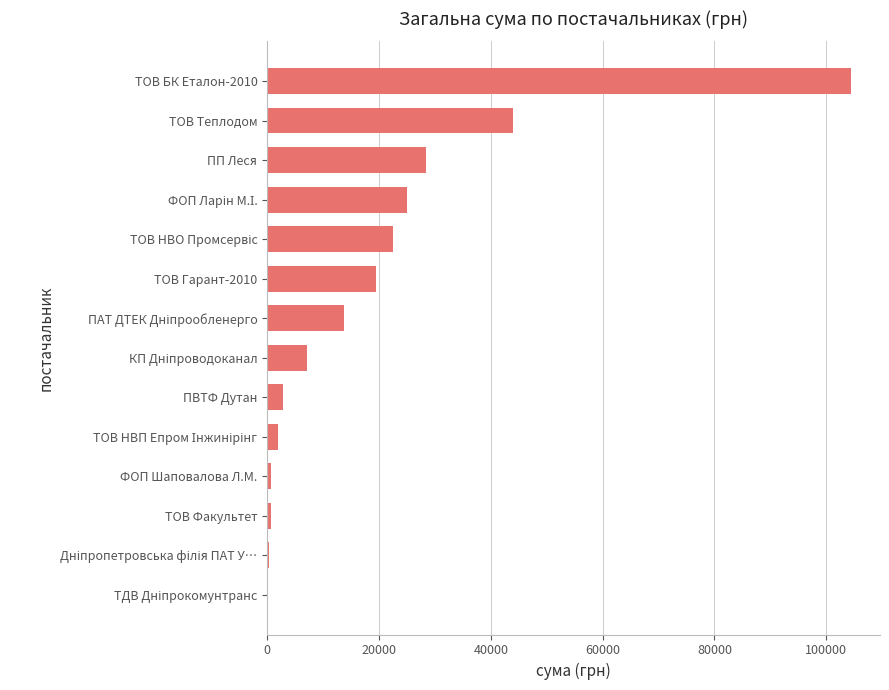

At which category does the chart reach its peak across all series?

ТОВ БК Еталон-2010